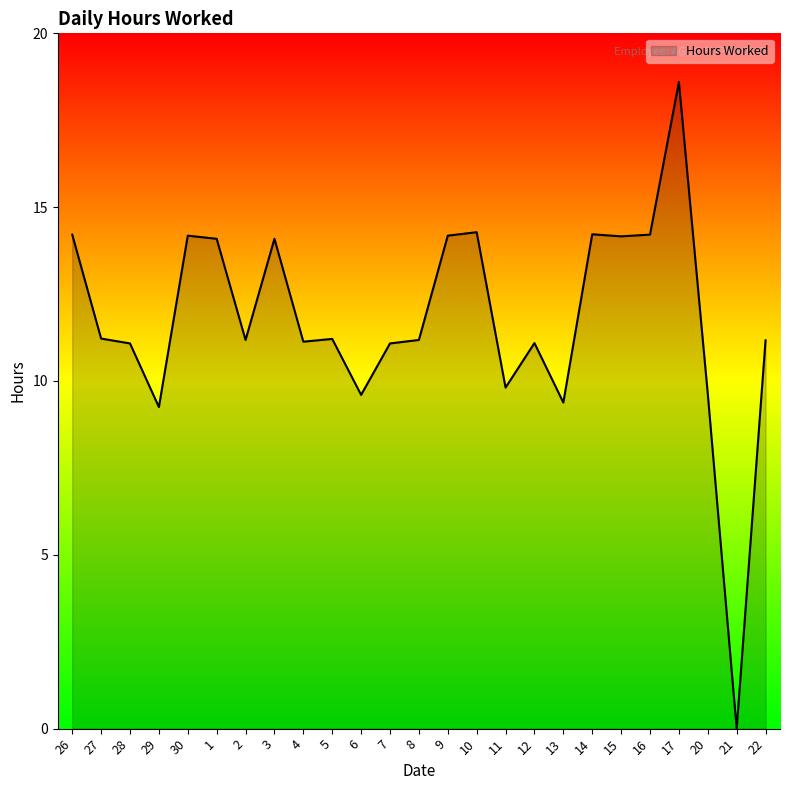

True or false: the data shows 19.5 at 12.

False